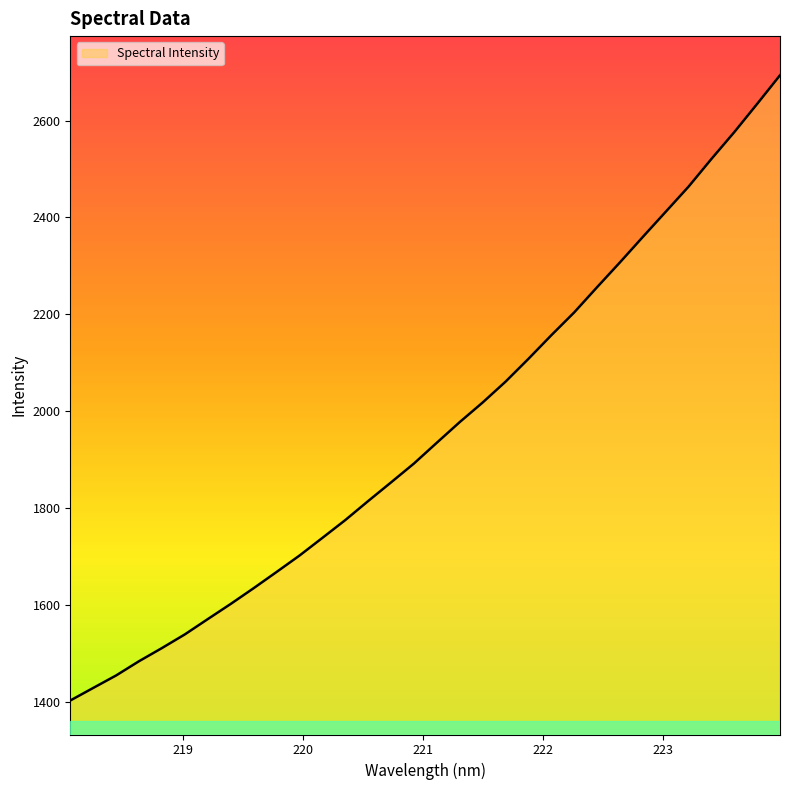

What is the smallest value displayed?

1403.0